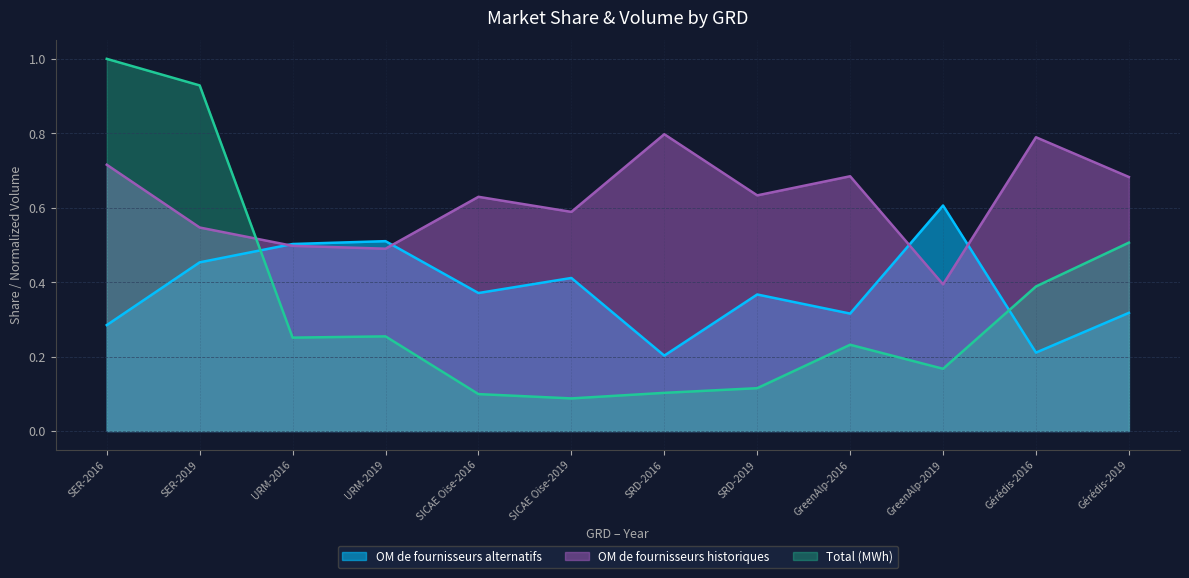

What is the difference between the maximum and minimum values in the OM de fournisseurs historiques series?

0.4